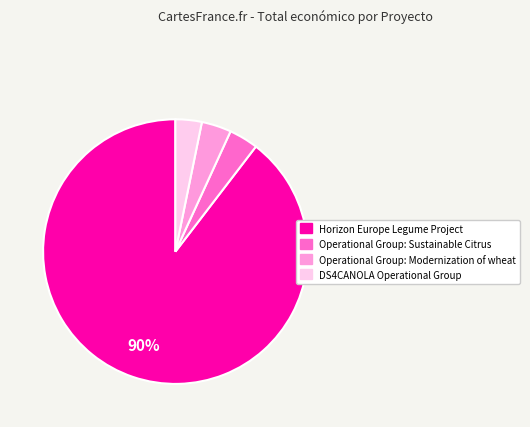

Which slice is the largest?

Horizon Europe Legume Project